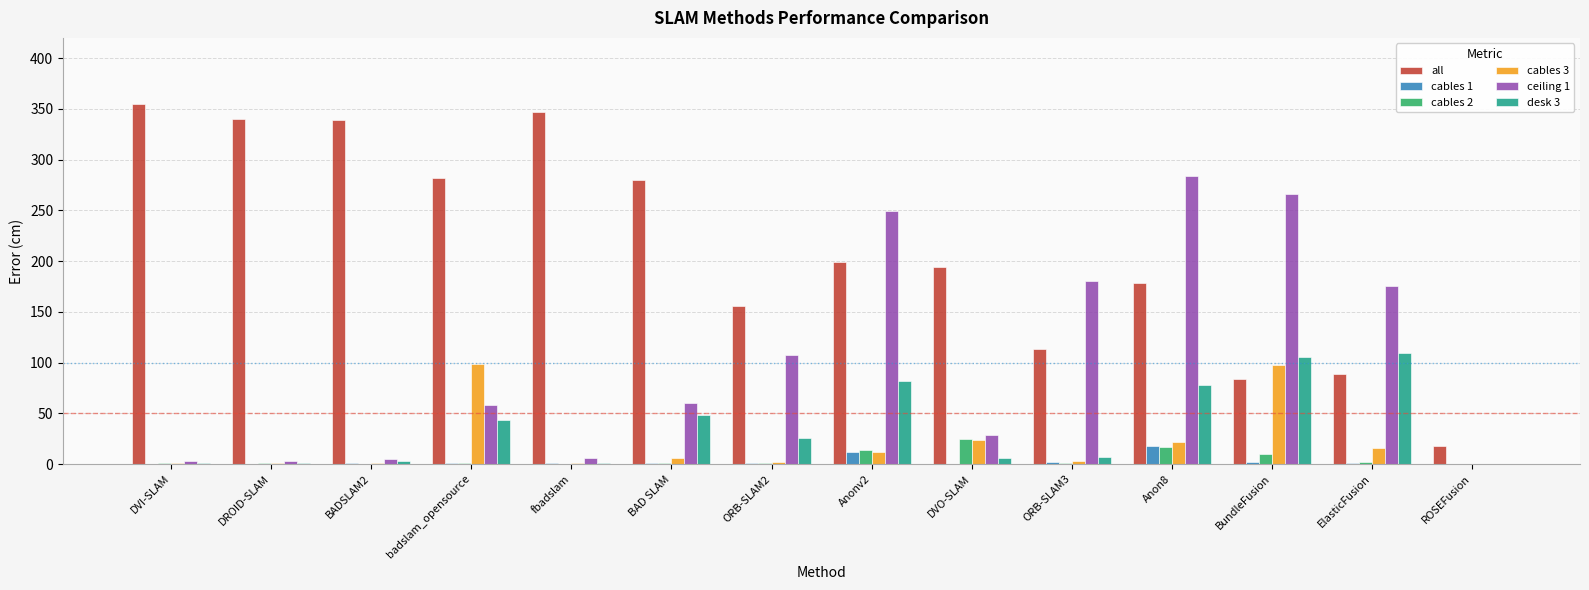

Which series has the largest total across all categories?

all